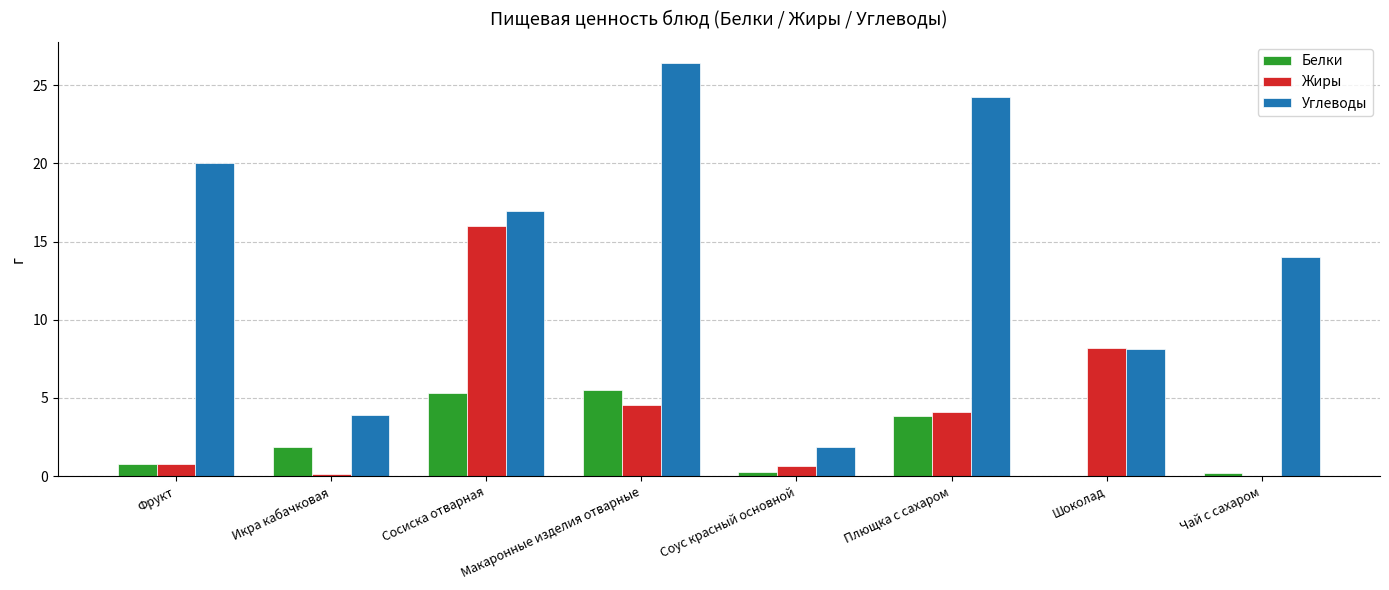

Where is Белки nearest to the value 2?

Икра кабачковая